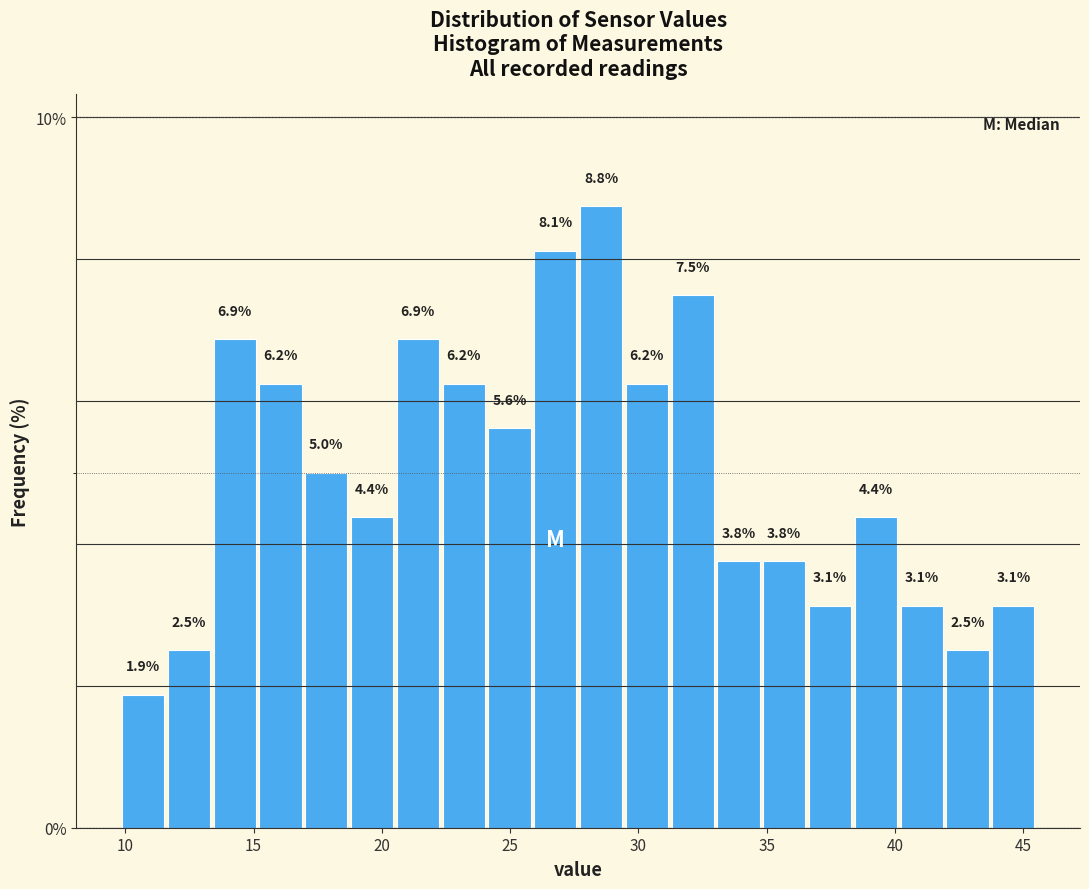

Around what value on the x-axis is the tallest bar? Give the approximate position of its centre, as read against the axis.

28.5